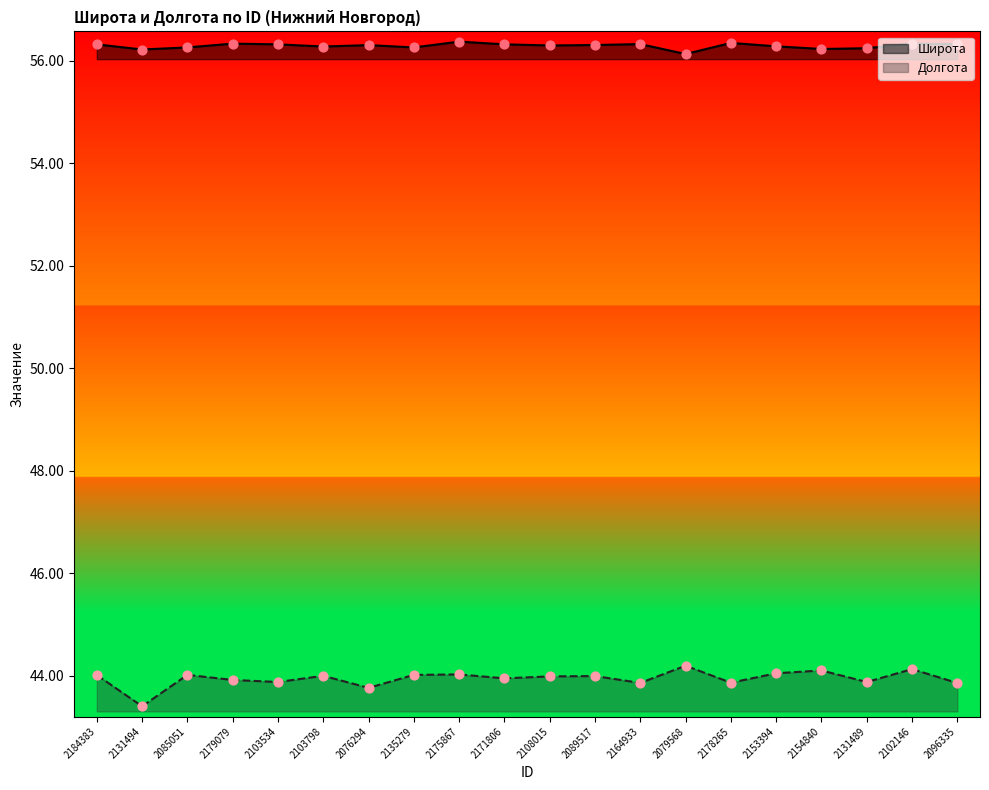

Is the value of Долгота at 2085051 greater than the value of Широта at 2131494?

No